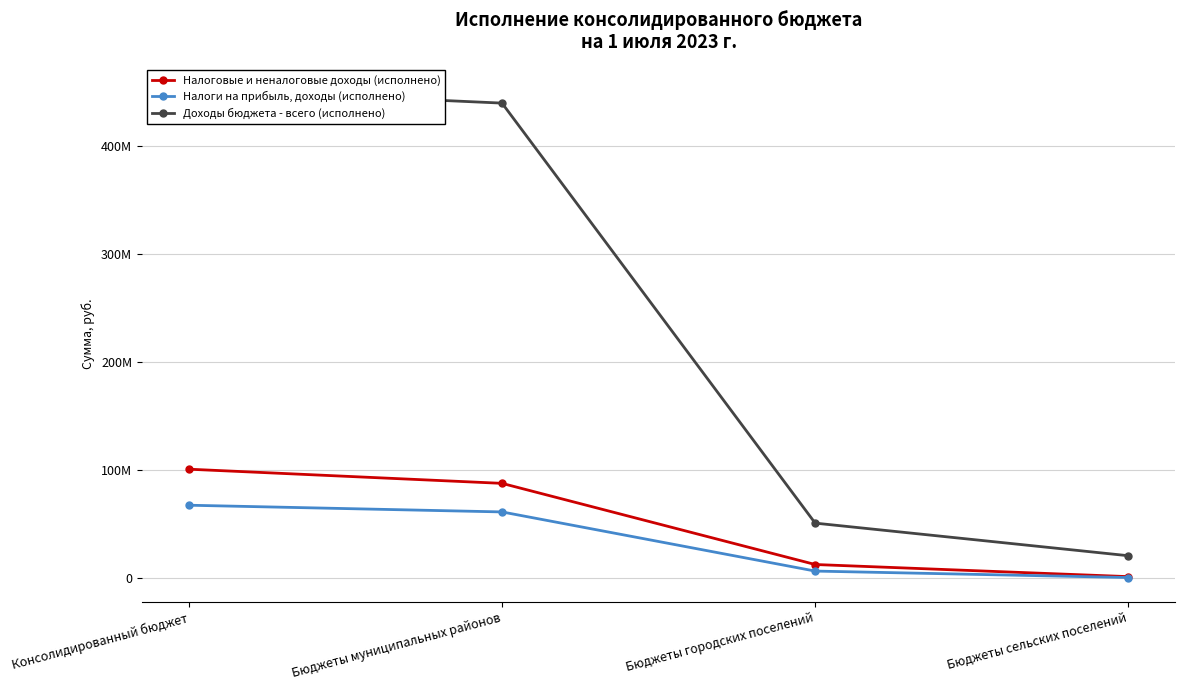

The value of Доходы бюджета - всего (исполнено) at Бюджеты муниципальных районов is 777989200.4. True or false?

False